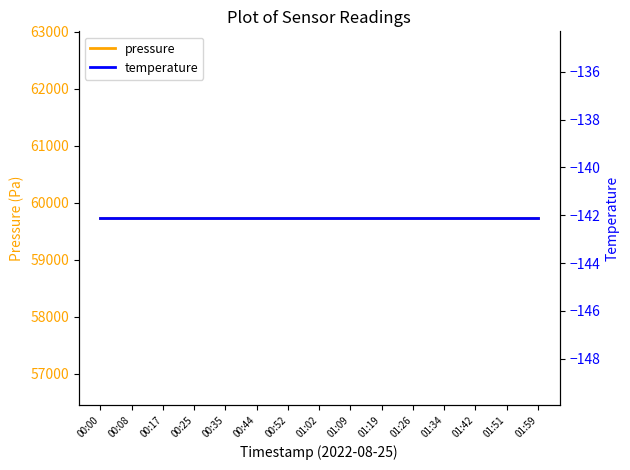

Count the number of categories in the chart.

15